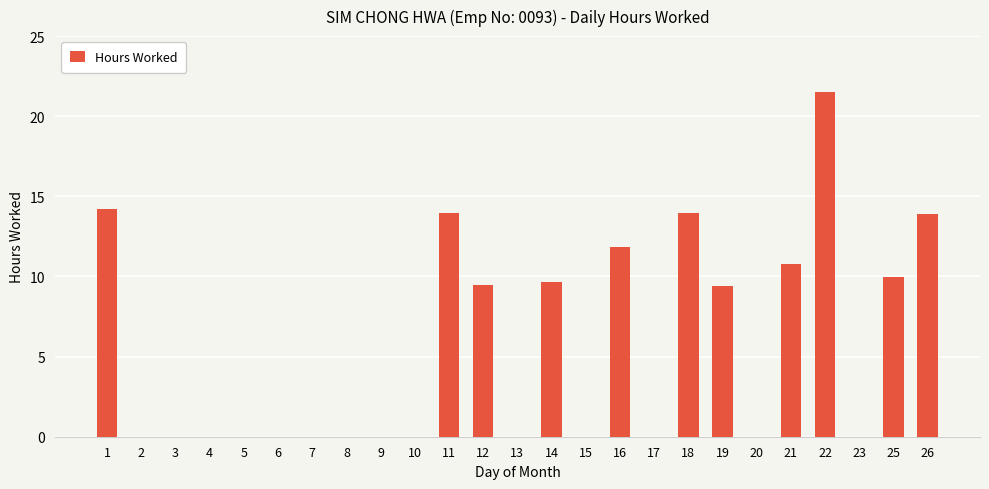

Count the number of categories in the chart.

25